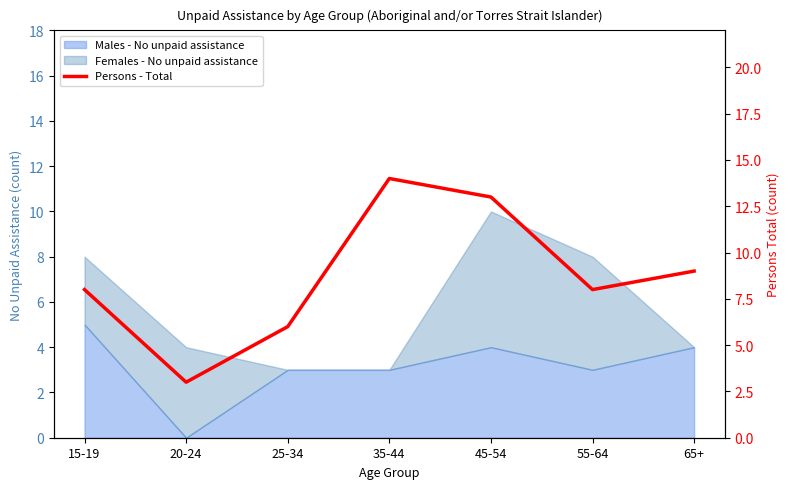

At which category does the chart reach its minimum across all series?

20-24